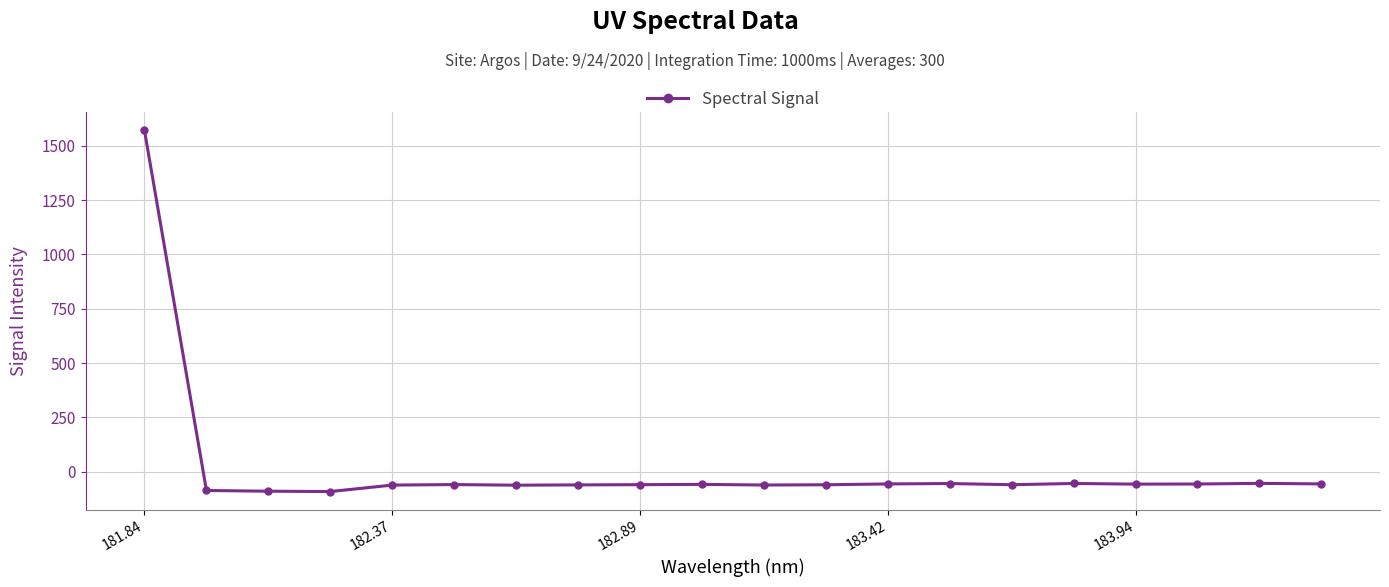

What is the difference between the maximum and second lowest values?

1661.5